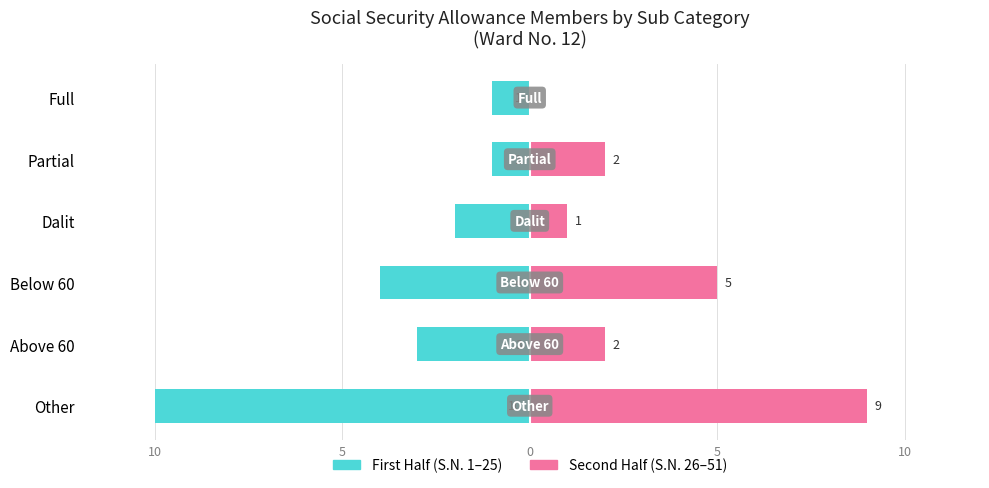

Which series has the largest range (max minus min)?

First Half (S.N. 1–25)